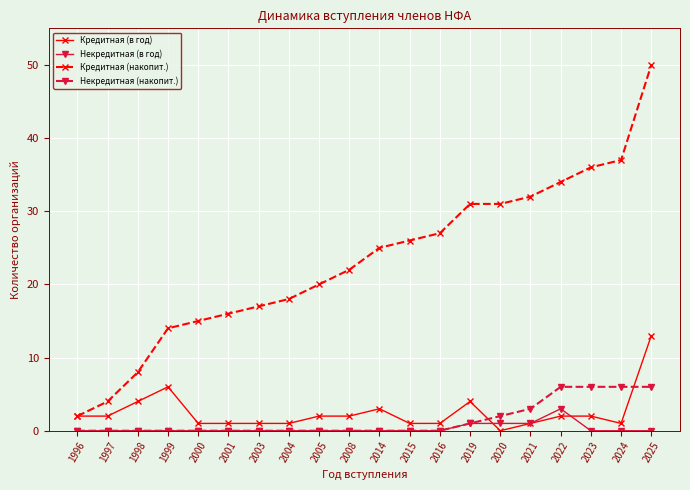

How many lines are shown in the chart?

4